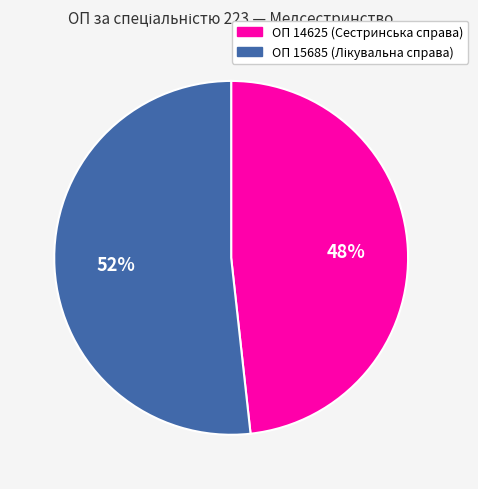

Count the number of slices in the pie.

2